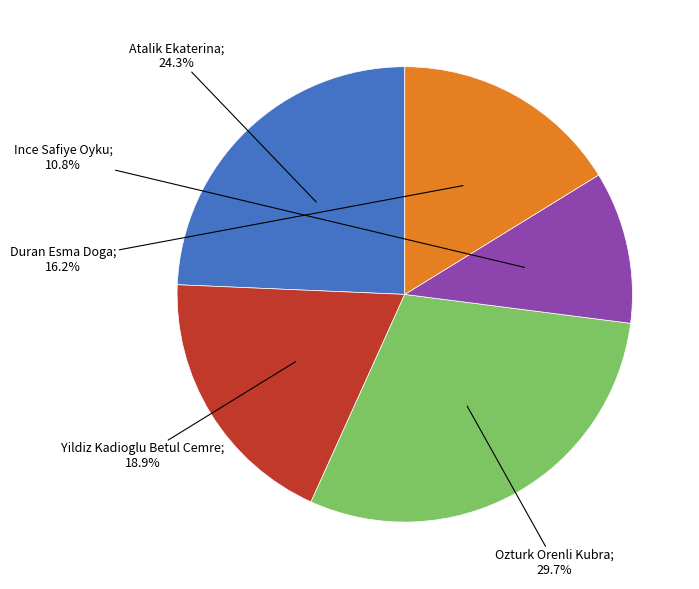

Is there any slice that represents more than half of the pie?

No